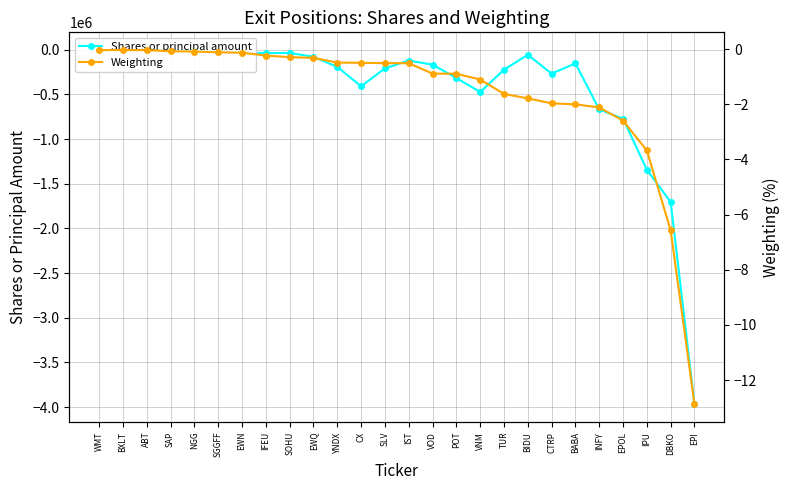

Which series has the widest spread of values?

Shares or principal amount